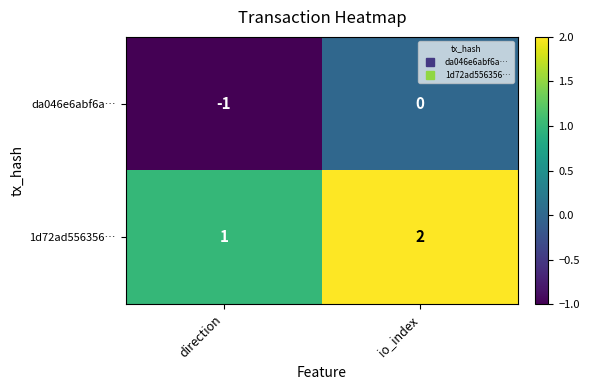

At which label is da046e6abf6a… closest to 0?

io_index